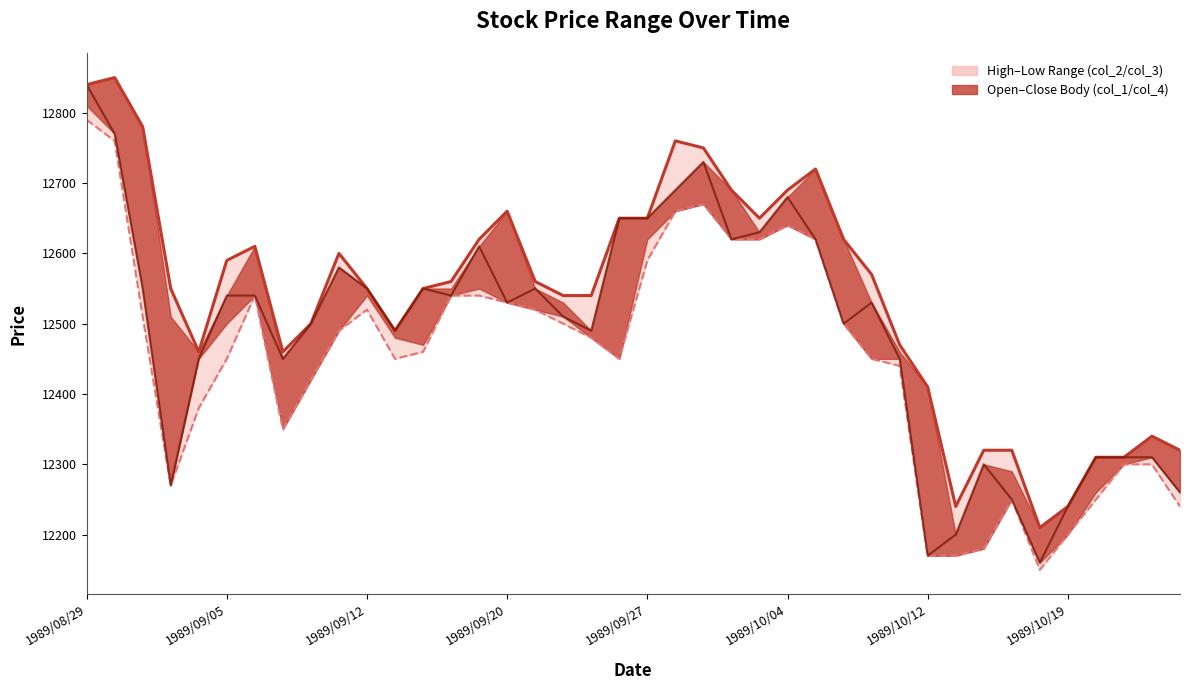

How many lines are shown in the chart?

3